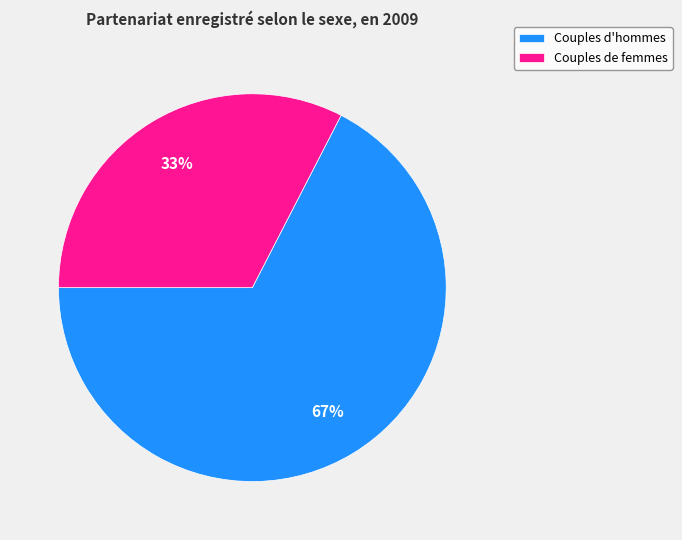

Is the sum of Couples de femmes and Couples d'hommes greater than half?

Yes